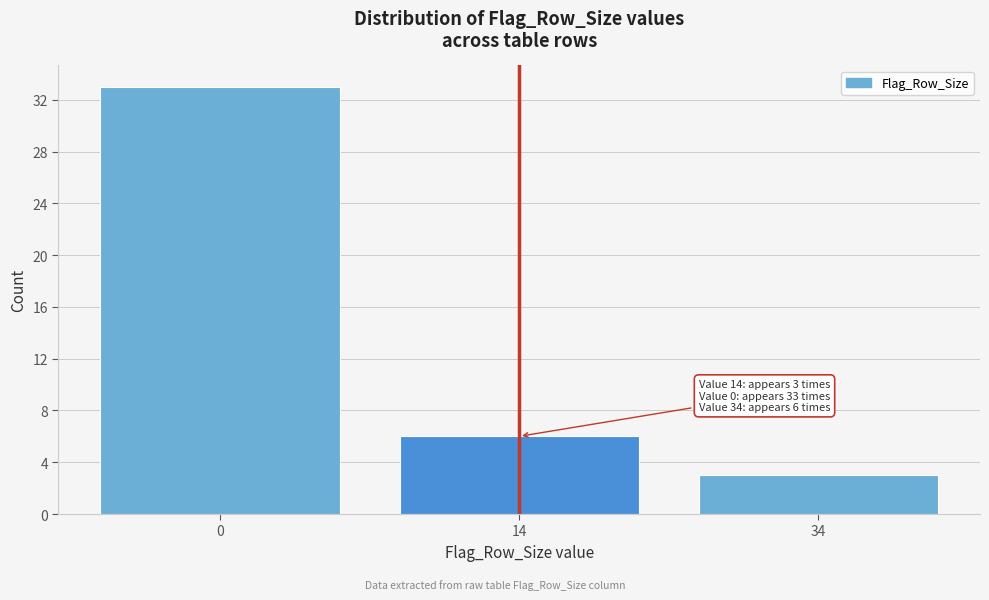

Reading left to right, list all the values displayed in this chart.

0=33	14=6	34=3